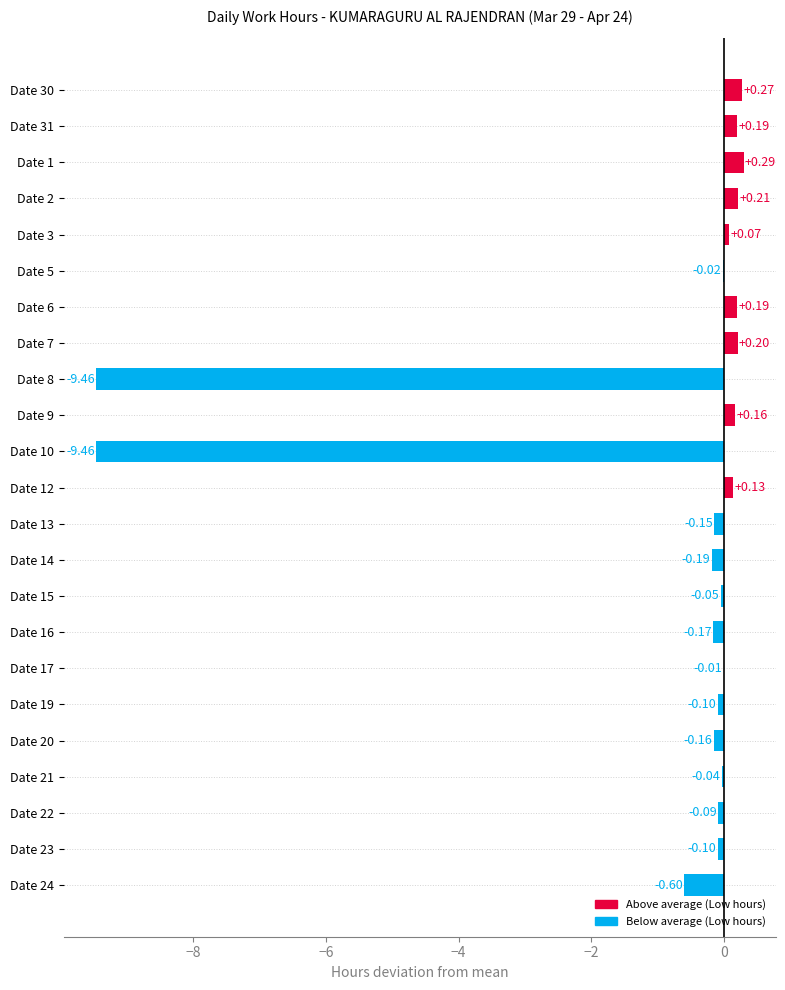

At which label is the value closest to -4?

Date 24